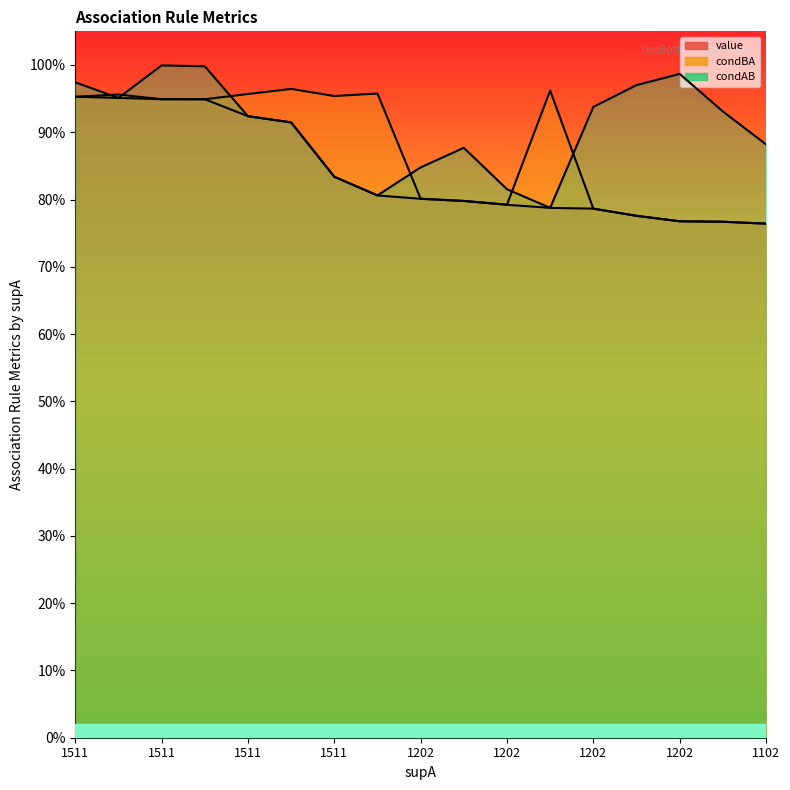

How many interior local valleys does the condAB series have?

3